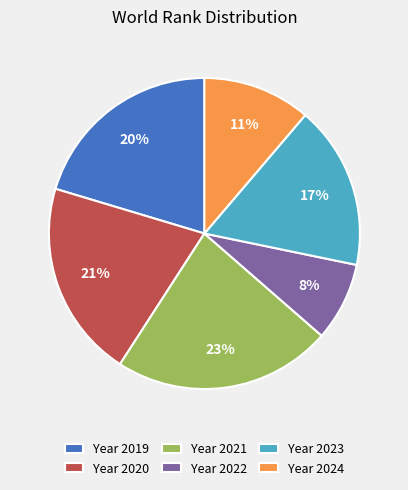

Is there any slice that represents more than half of the pie?

No